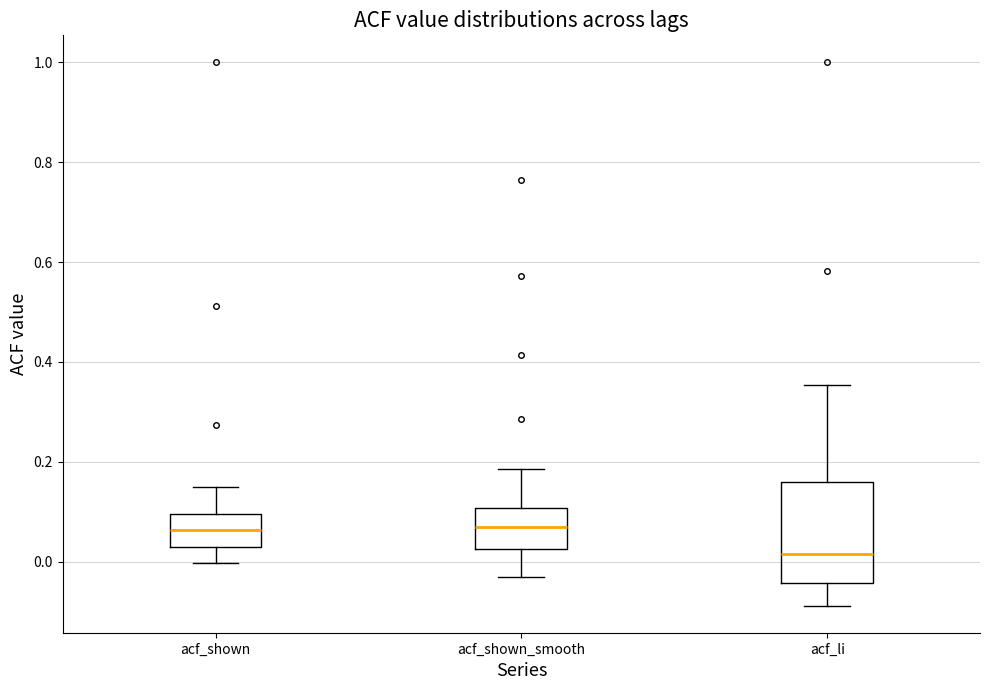

Reading left to right, read every box against the y-axis: the position of its median line, the range the box covers, and the ends of its whiskers. The values are not printed on the chart, so give them approximately, as read against the axis.

acf_shown: median 0.06, box 0.04 to 0.10, whiskers 0.00 to 0.14
acf_shown_smooth: median 0.06, box 0.02 to 0.10, whiskers -0.02 to 0.18
acf_li: median 0.02, box -0.04 to 0.16, whiskers -0.08 to 0.36